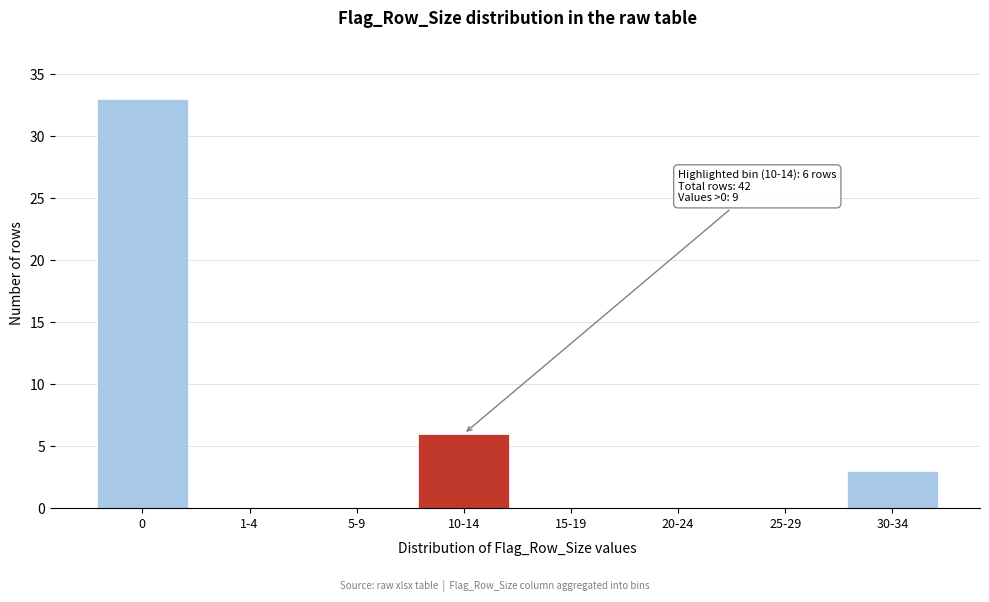

Reading left to right, extract all data points from this chart.

0=33	1-4=0	5-9=0	10-14=6	15-19=0	20-24=0	25-29=0	30-34=3